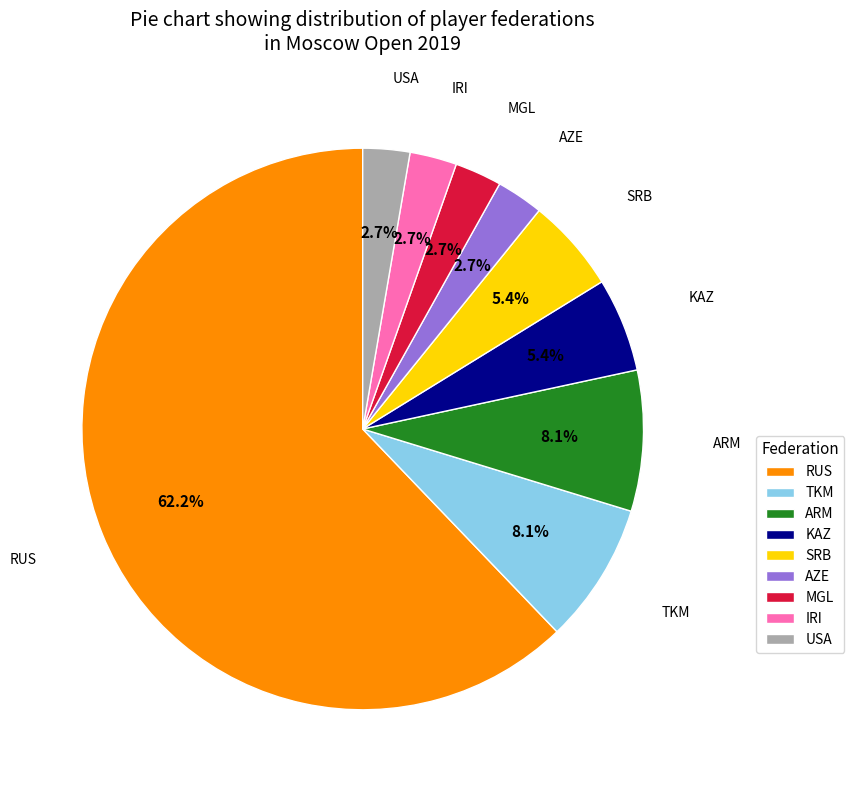

How much of the chart is everything except ARM?

91.9%